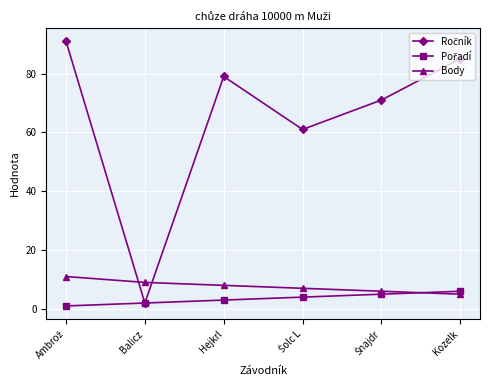

What position from the right is Balicz?

5